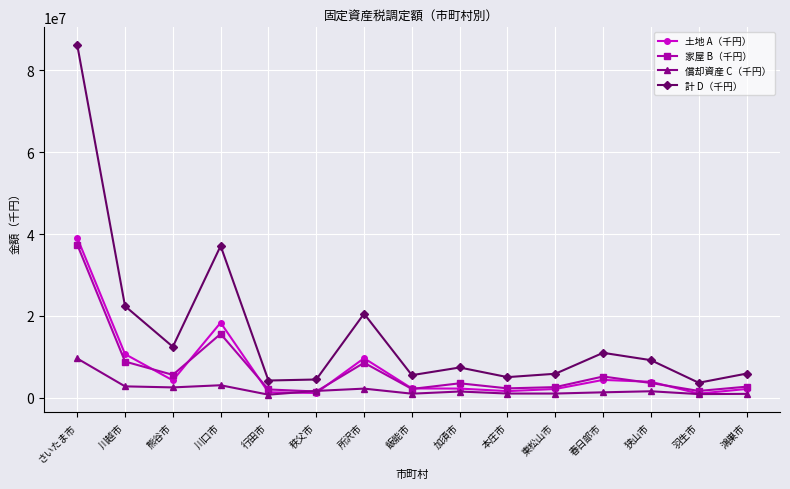

What is the label of the 5th point from the left?

行田市